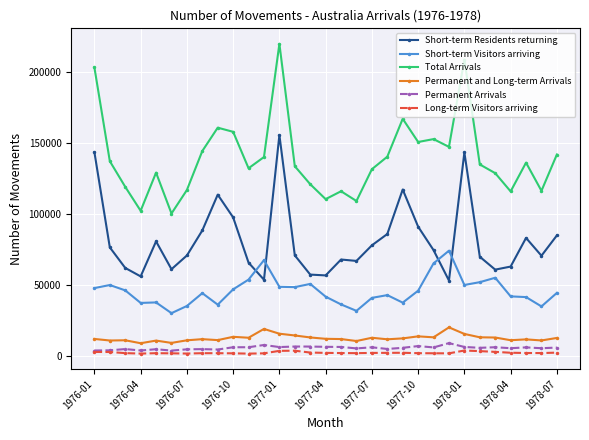

Does the chart have visible grid lines?

Yes